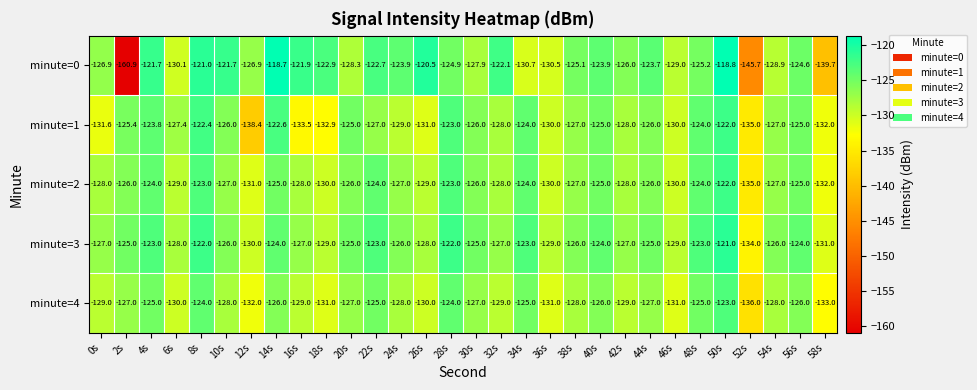

Read the minute=3 value at 26s.

-128.0